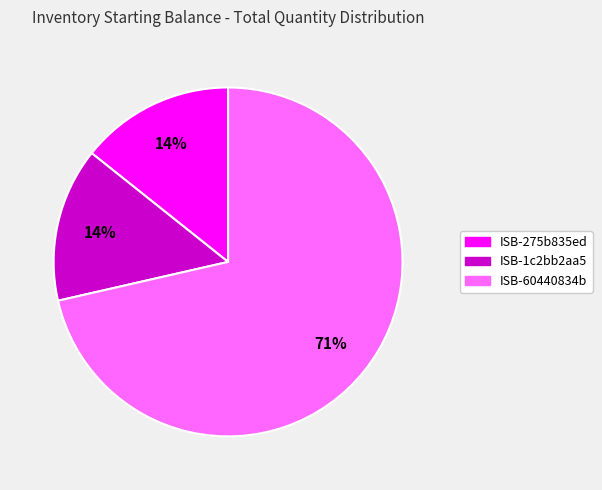

To the nearest percent, what percentage of the pie is ISB-275b835ed?

14%